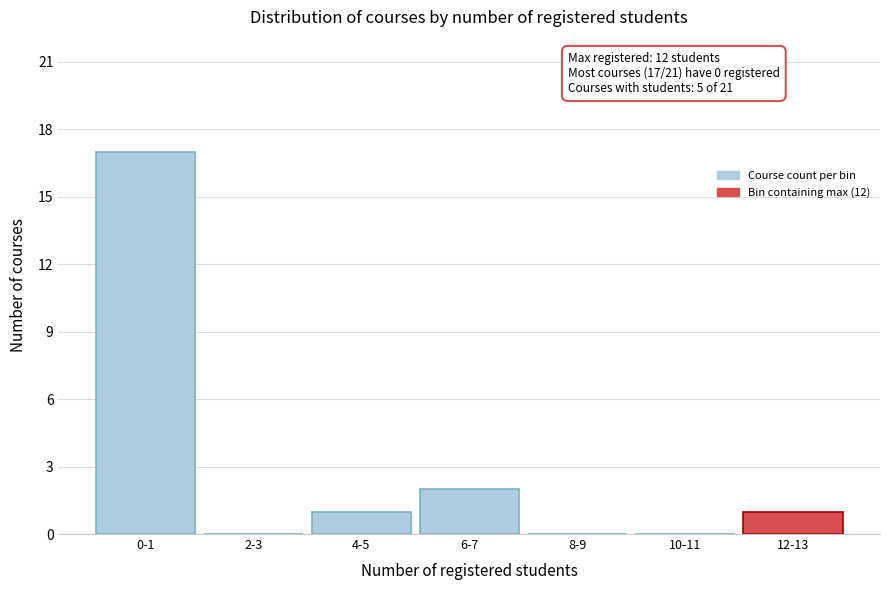

Reading left to right, extract all data points from this chart.

0-1=17	2-3=0	4-5=1	6-7=2	8-9=0	10-11=0	12-13=1